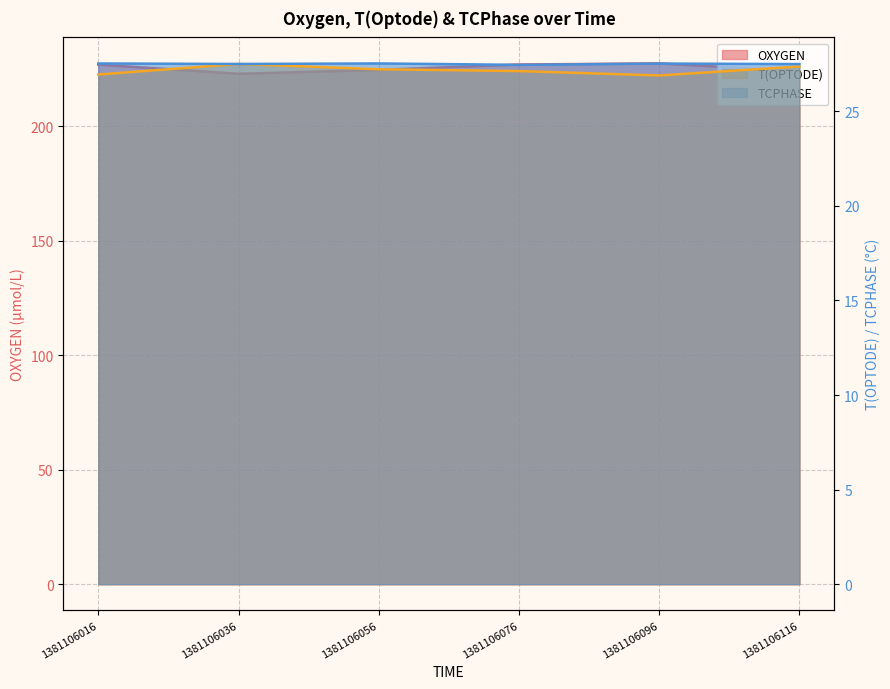

How many lines are shown in the chart?

3